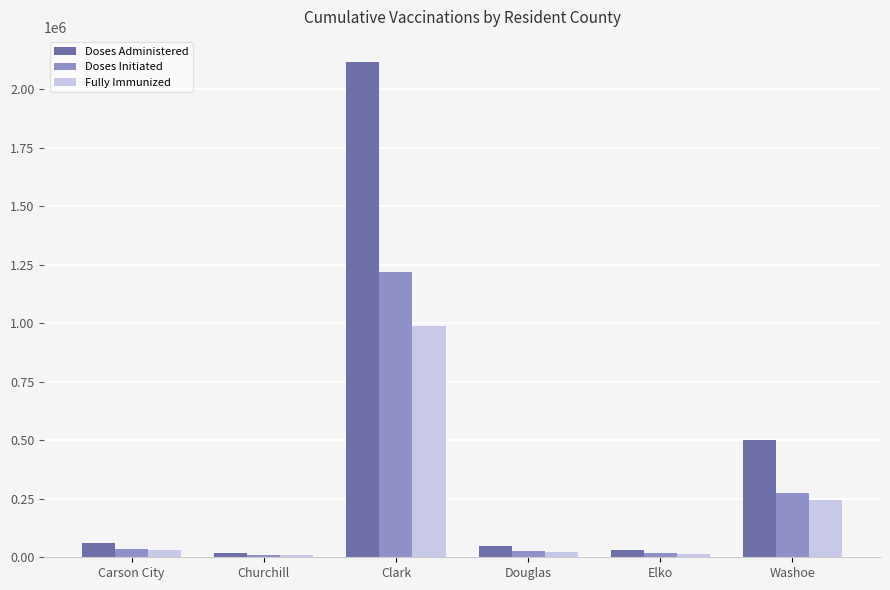

Between Churchill and Douglas, which series saw the biggest shift?

Doses Administered